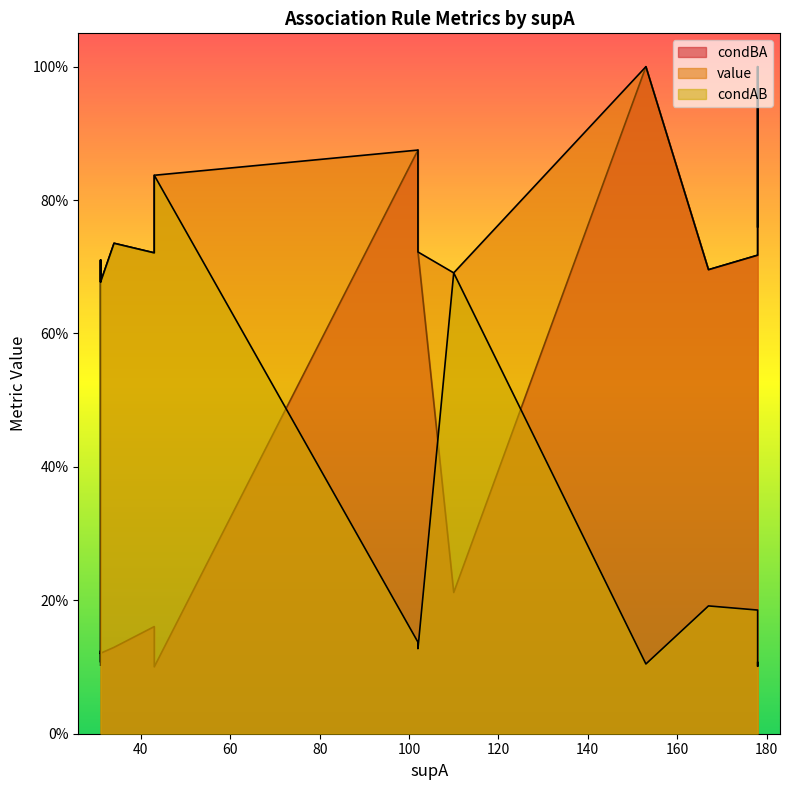

Which series changed the most between 0 and 8?

condBA